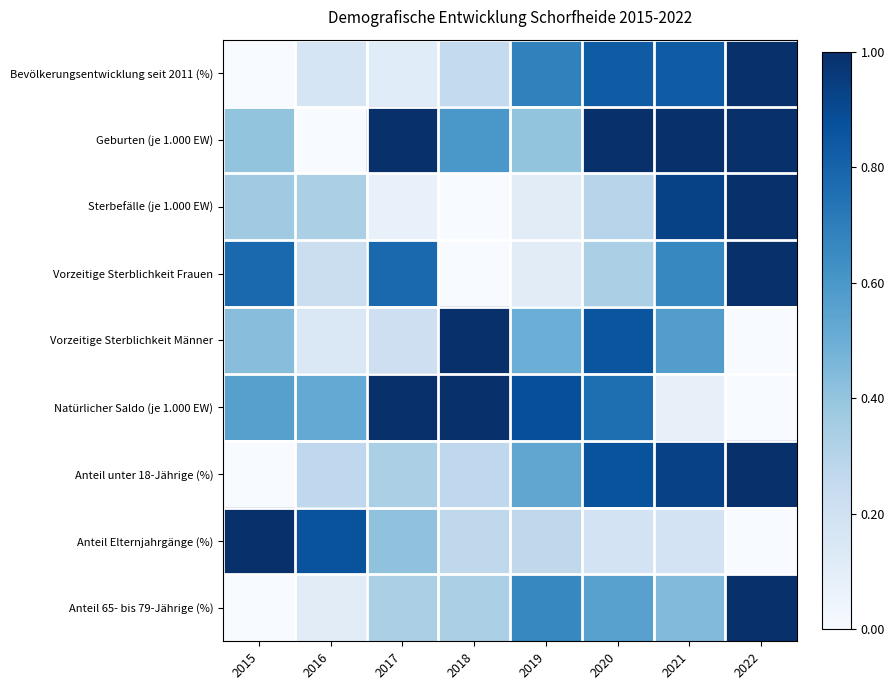

At which category is the sum across all series the highest?

2022